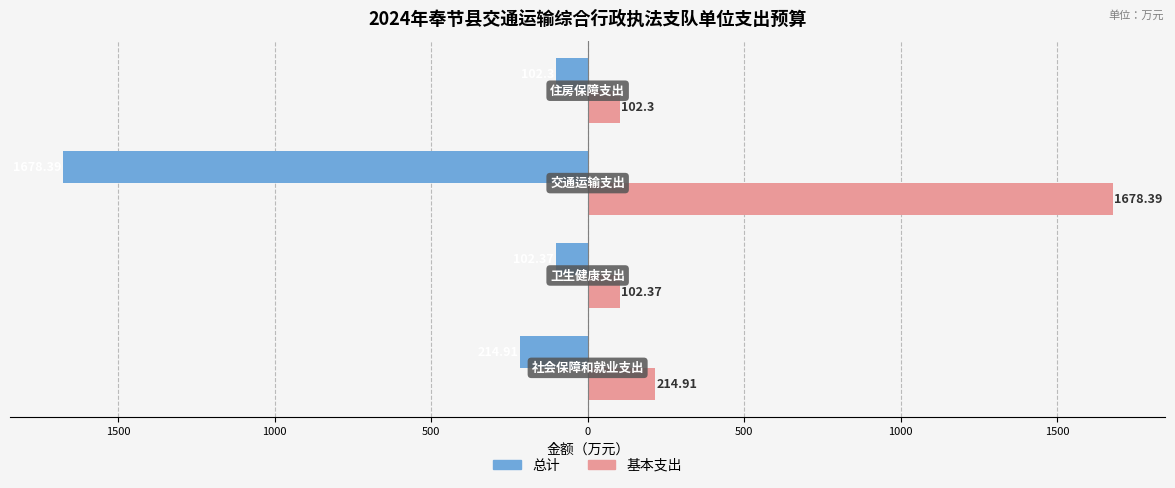

Reading left to right, transcribe all the data shown in this chart.

总计: -214.9	-102.4	-1678.4	-102.3
基本支出: 214.9	102.4	1678.4	102.3